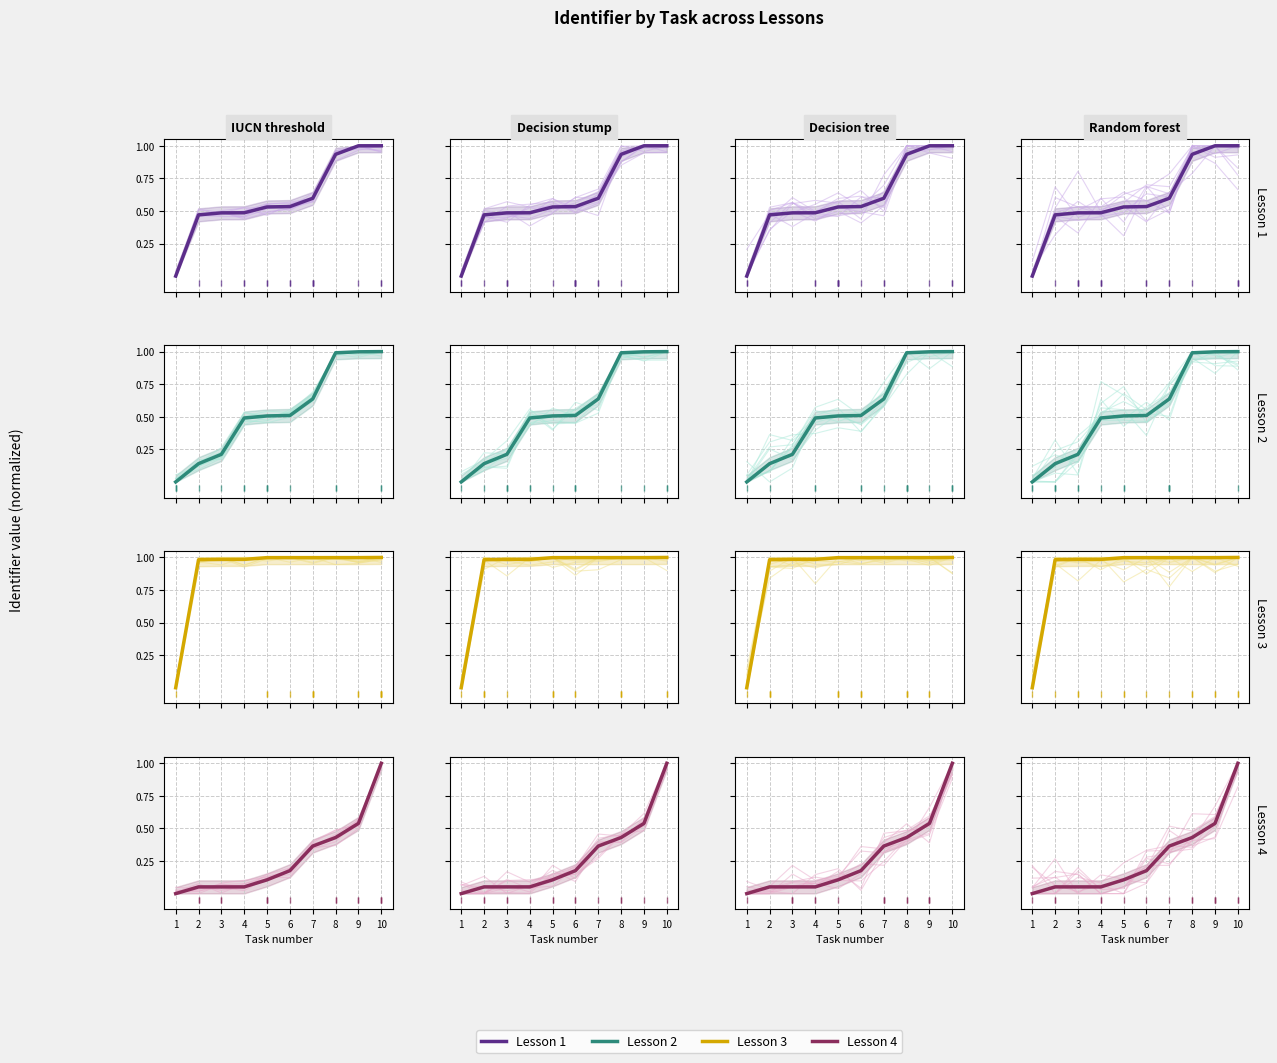

What are all the series names shown in the legend?

Lesson 1, Lesson 2, Lesson 3, Lesson 4